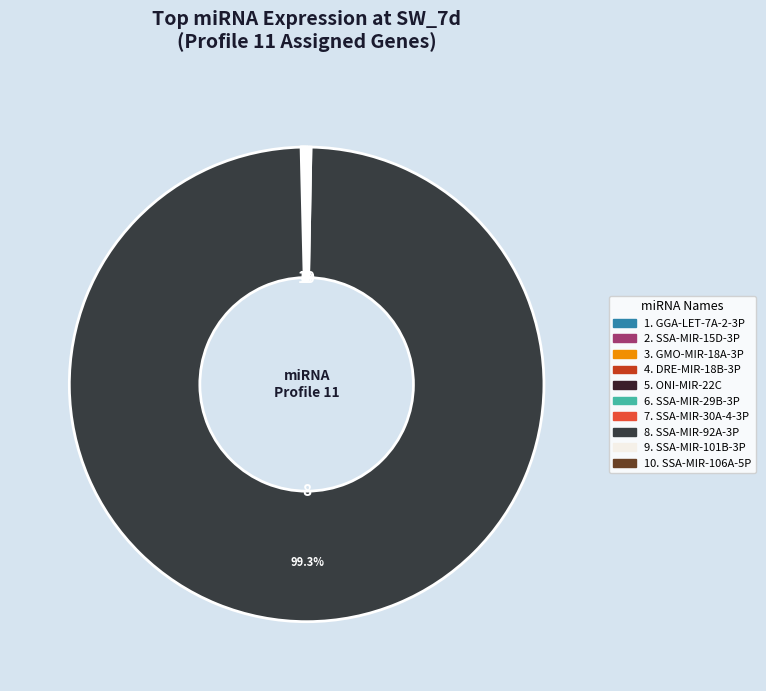

Rank the categories by value from highest to lowest.

SSA-MIR-92A-3P, SSA-MIR-101B-3P, SSA-MIR-15D-3P, SSA-MIR-106A-5P, ONI-MIR-22C, DRE-MIR-18B-3P, SSA-MIR-29B-3P, GGA-LET-7A-2-3P, SSA-MIR-30A-4-3P, GMO-MIR-18A-3P